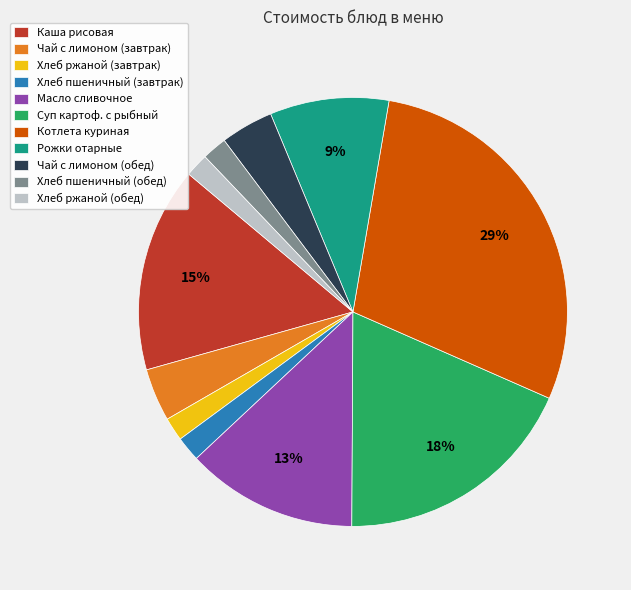

Is it true that Каша рисовая is 22% of the pie?

False